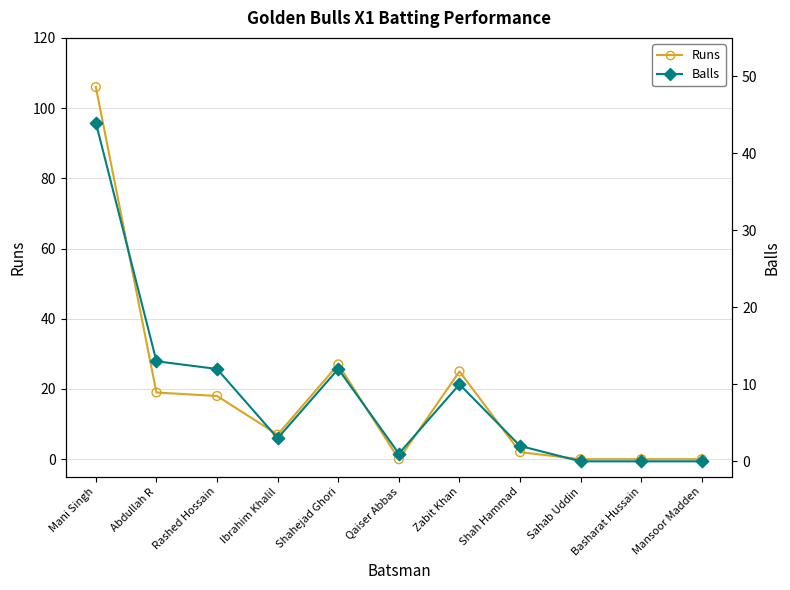

What is the total value across all series at Shahejad Ghori?

39